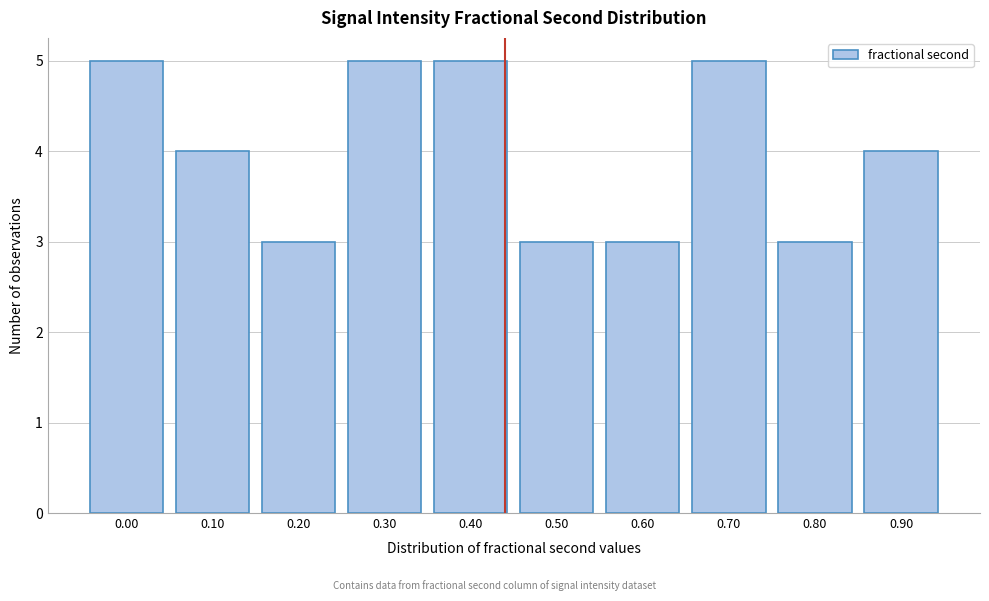

Reading left to right, what are all the values shown in this chart?

5	4	3	5	5	3	3	5	3	4